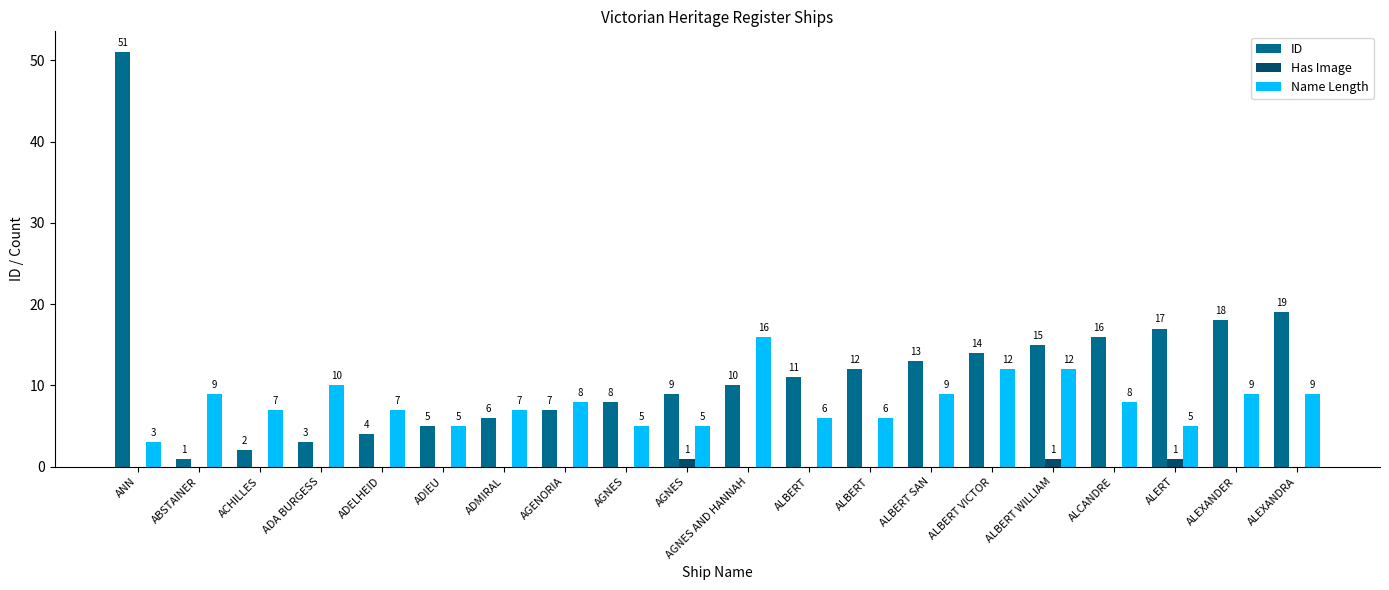

What are all the series names shown in the legend?

ID, Has Image, Name Length